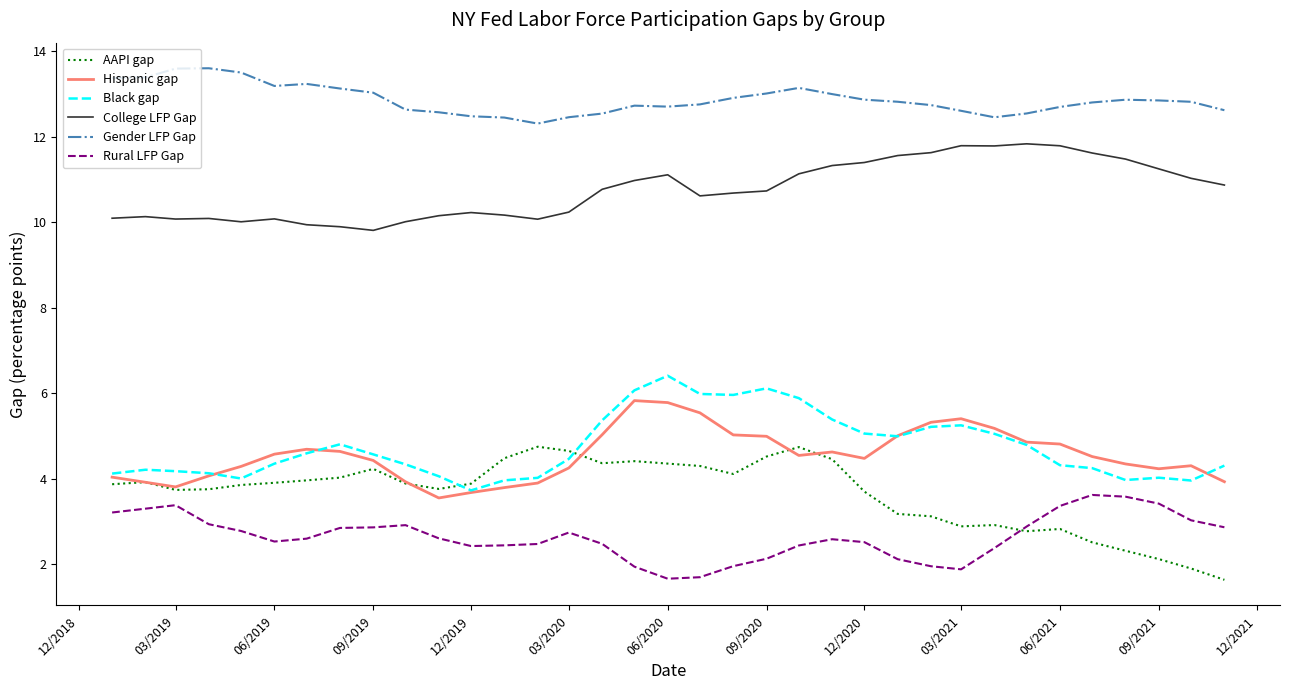

True or false: Hispanic gap and College LFP Gap intersect in this chart.

False